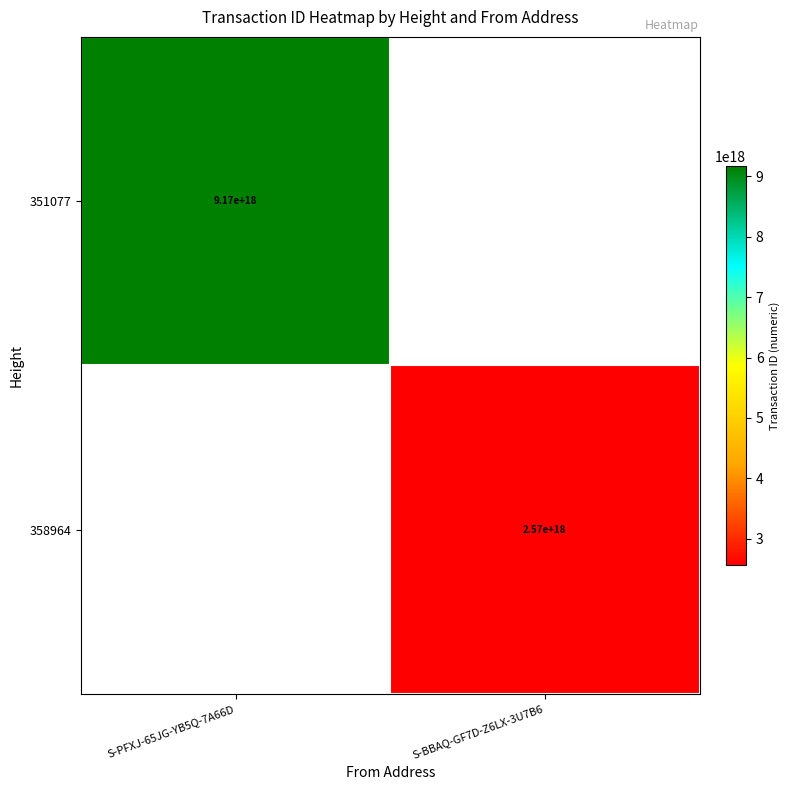

The 351077 series shows 13005877229119520768 at S-PFXJ-65JG-YB5Q-7A66D. True or false?

False